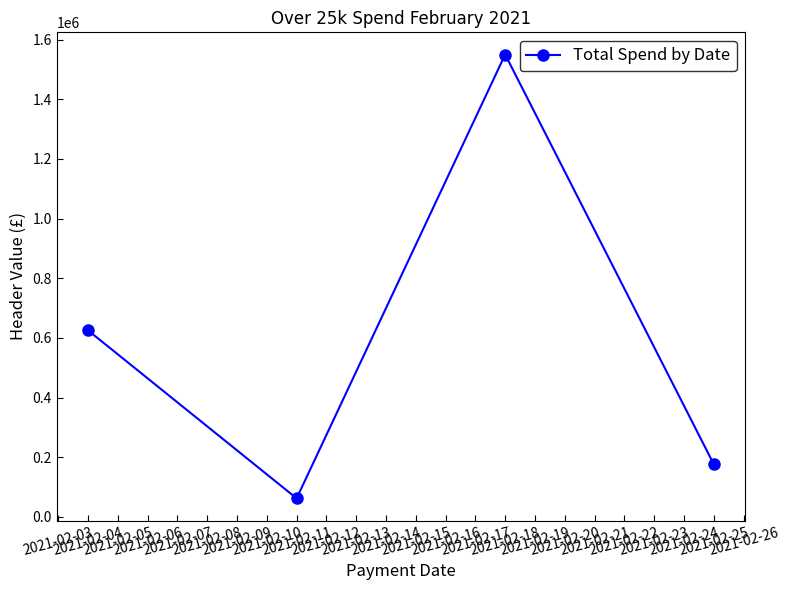

Rank the categories by value from lowest to highest.

2021-02-11, 2021-02-25, 2021-02-04, 2021-02-18